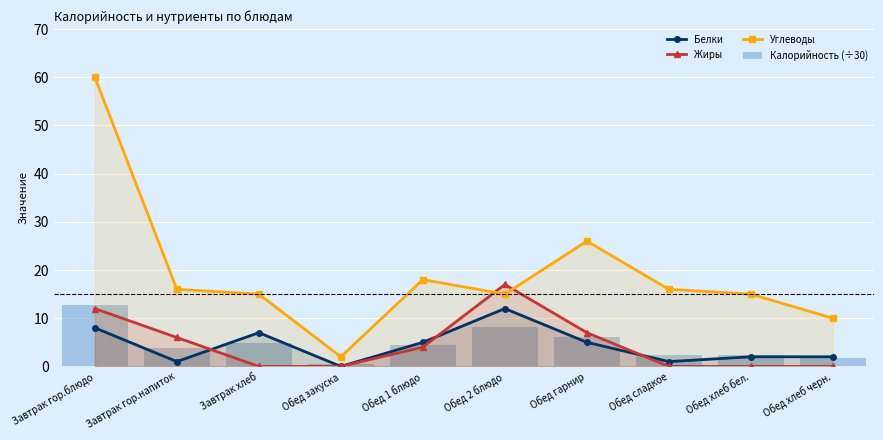

What is the spread (max minus min) of values at Обед 2 блюдо?

8.8